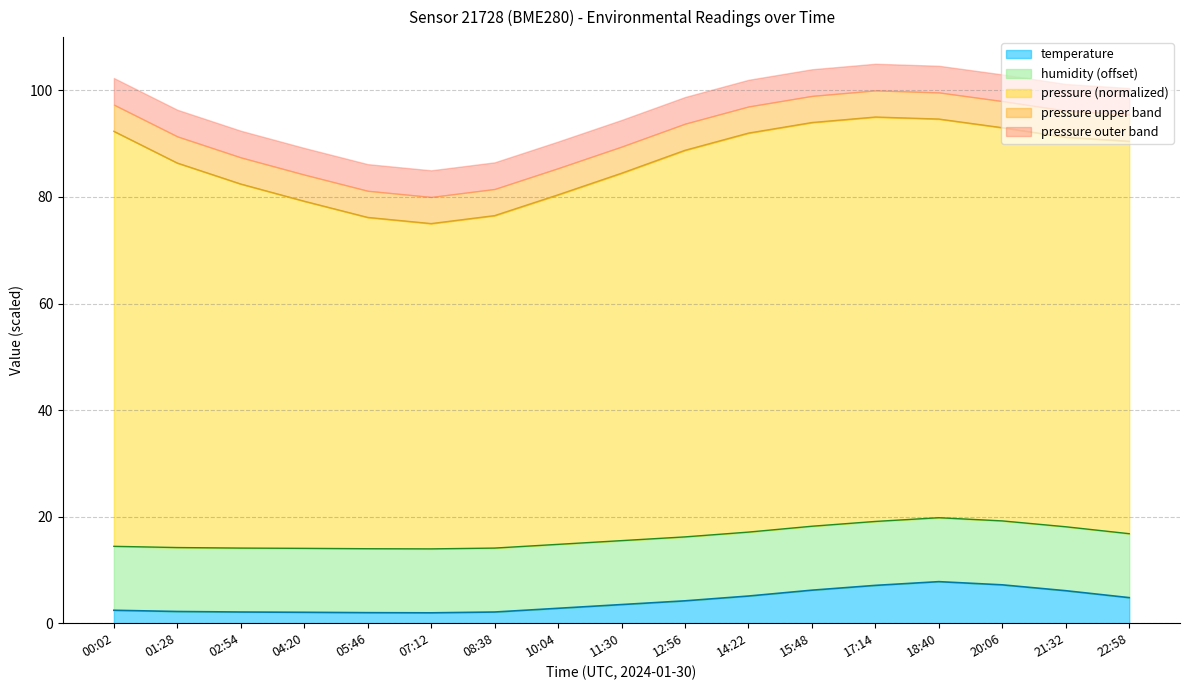

What is the sum of the pressure_norm values at 22:58 and 01:28?

176.8